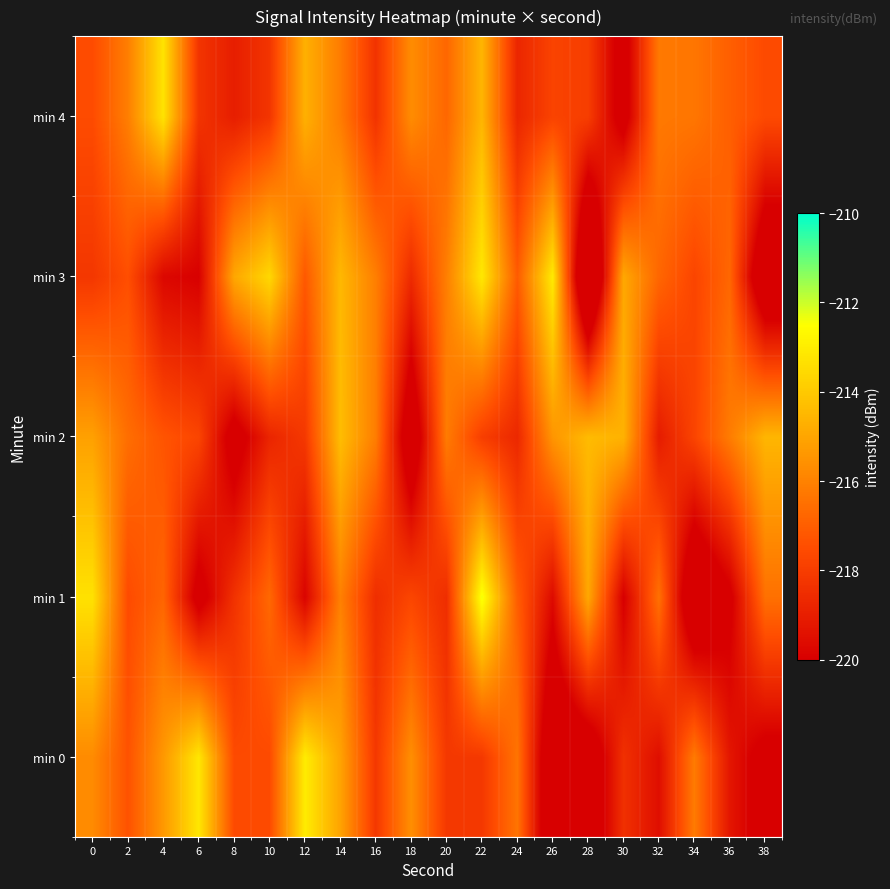

At which category does the chart reach its peak across all series?

22